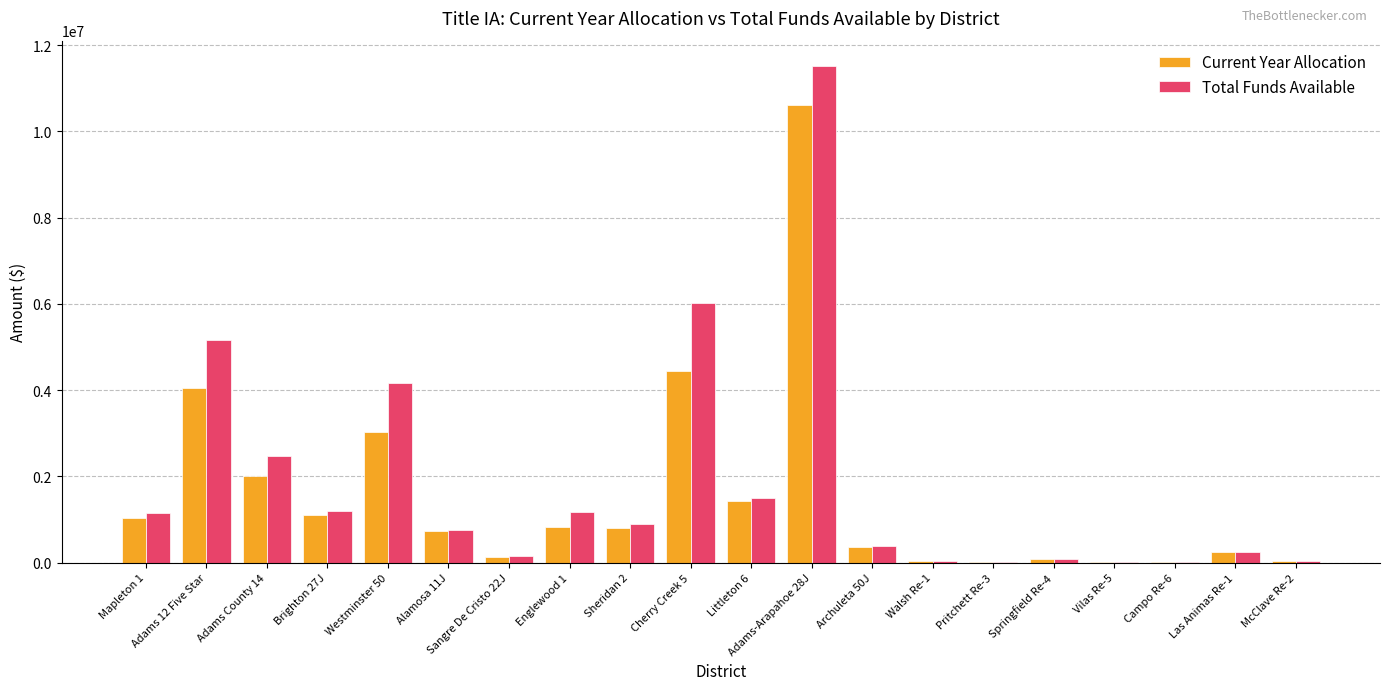

What is the total value across all series at Springfield Re-4?

153666